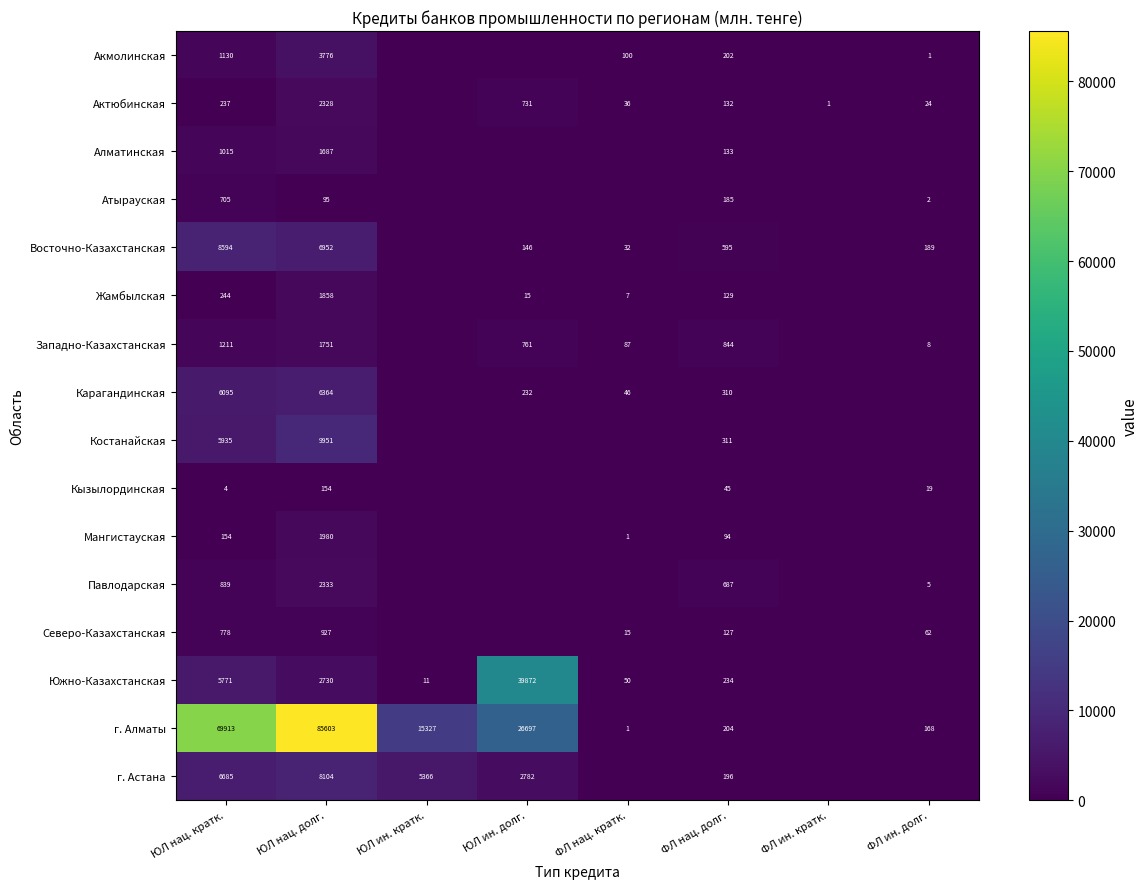

Which label corresponds to the smallest value in the chart?

ЮЛ ин. кратк.